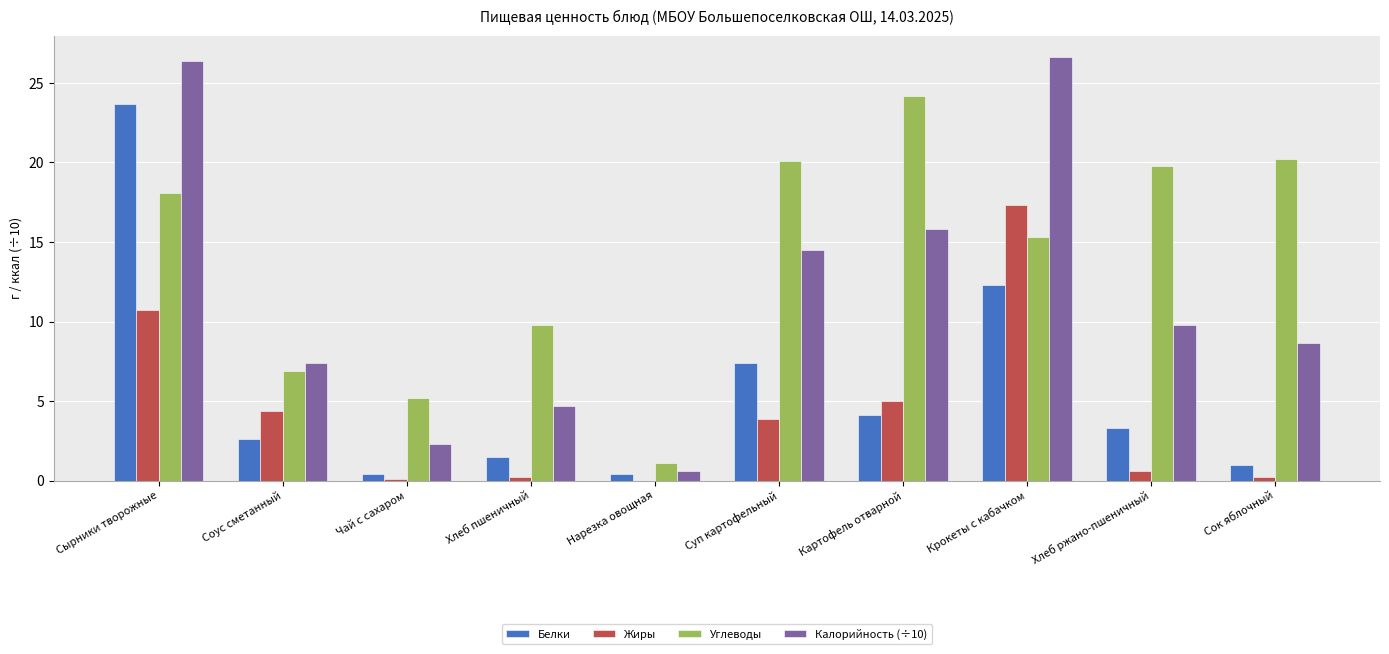

Which series has the widest spread of values?

Калорийность (÷10)